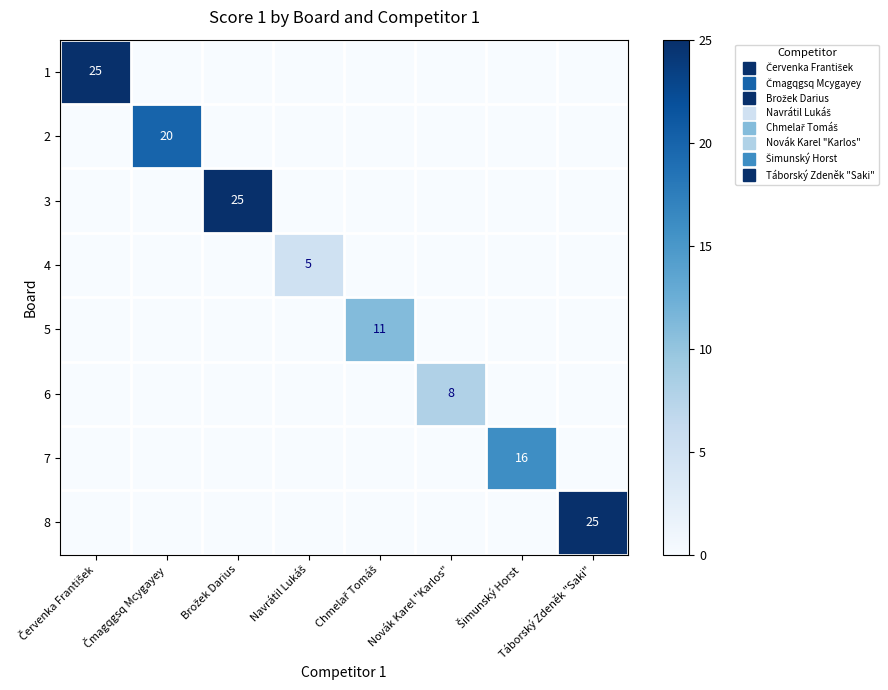

List the labels in order of 8 value, largest first.

Táborský Zdeněk "Saki", Červenka František, Čmagqgsq Mcygayey, Brožek Darius, Navrátil Lukáš, Chmelař Tomáš, Novák Karel "Karlos", Šimunský Horst